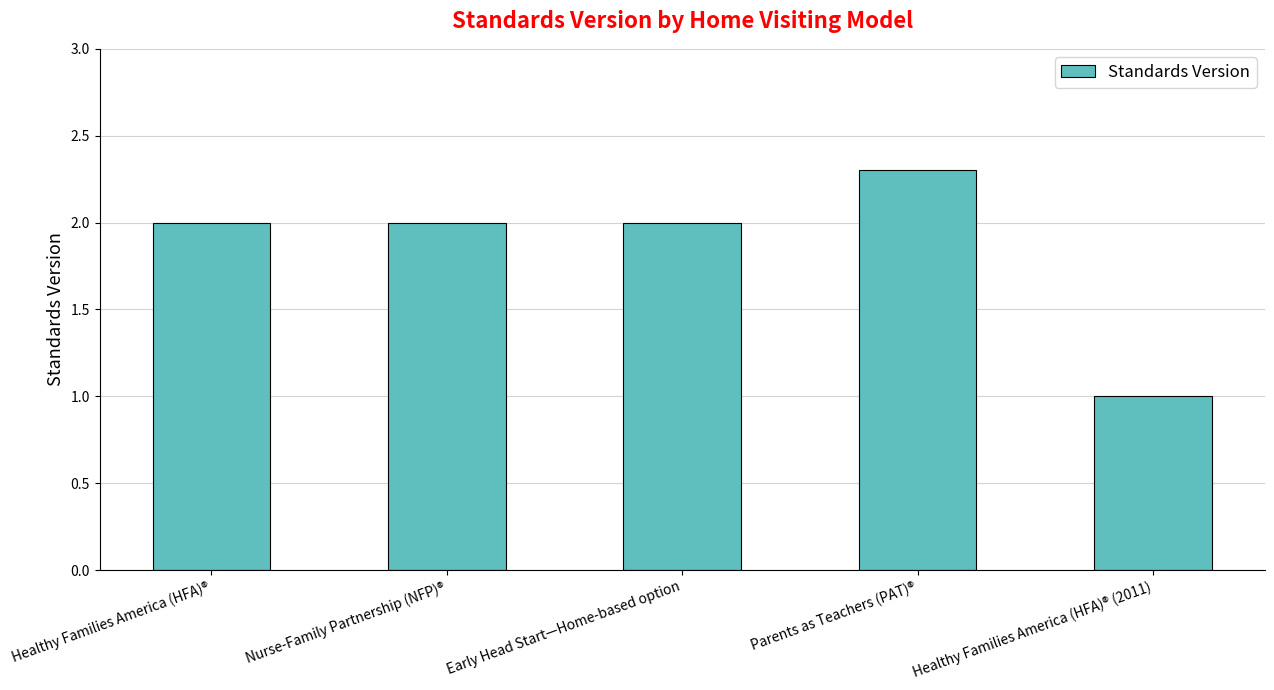

Count the number of data series in this chart.

1